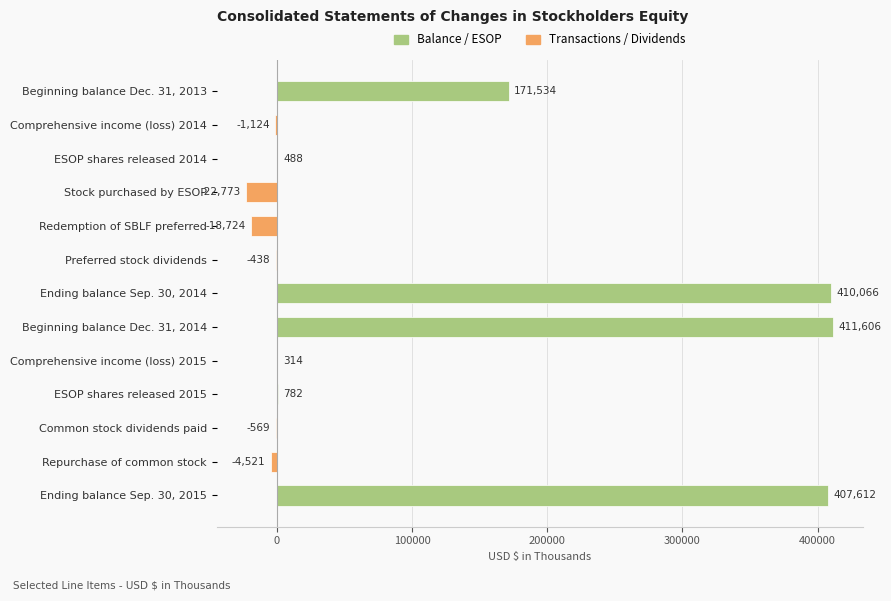

Which has a higher value, Beginning balance Dec. 31, 2014 or Comprehensive income (loss) 2014?

Beginning balance Dec. 31, 2014